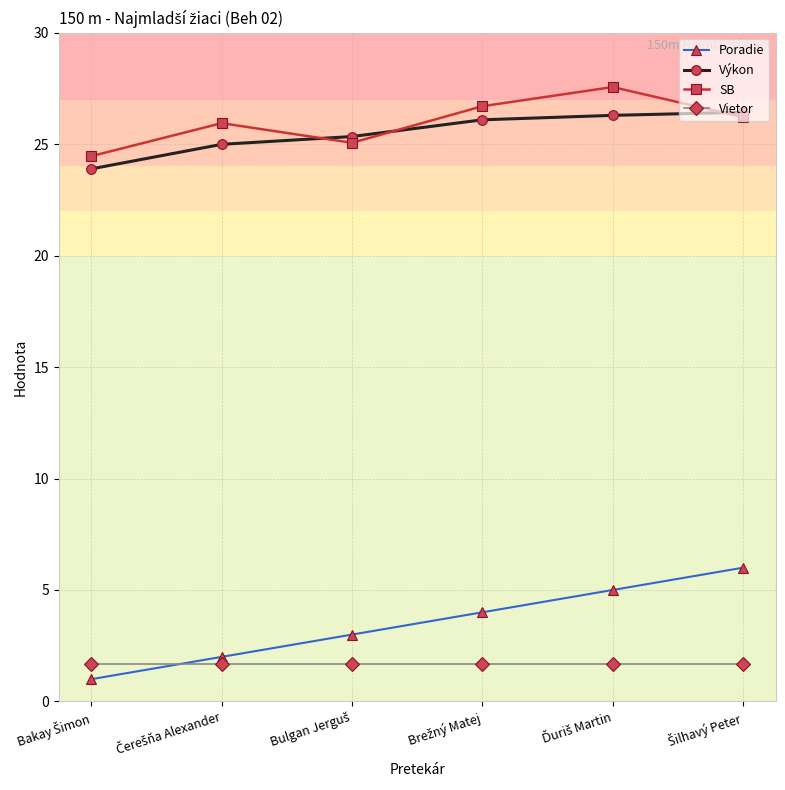

What is the lowest value of the Poradie series?

1.0